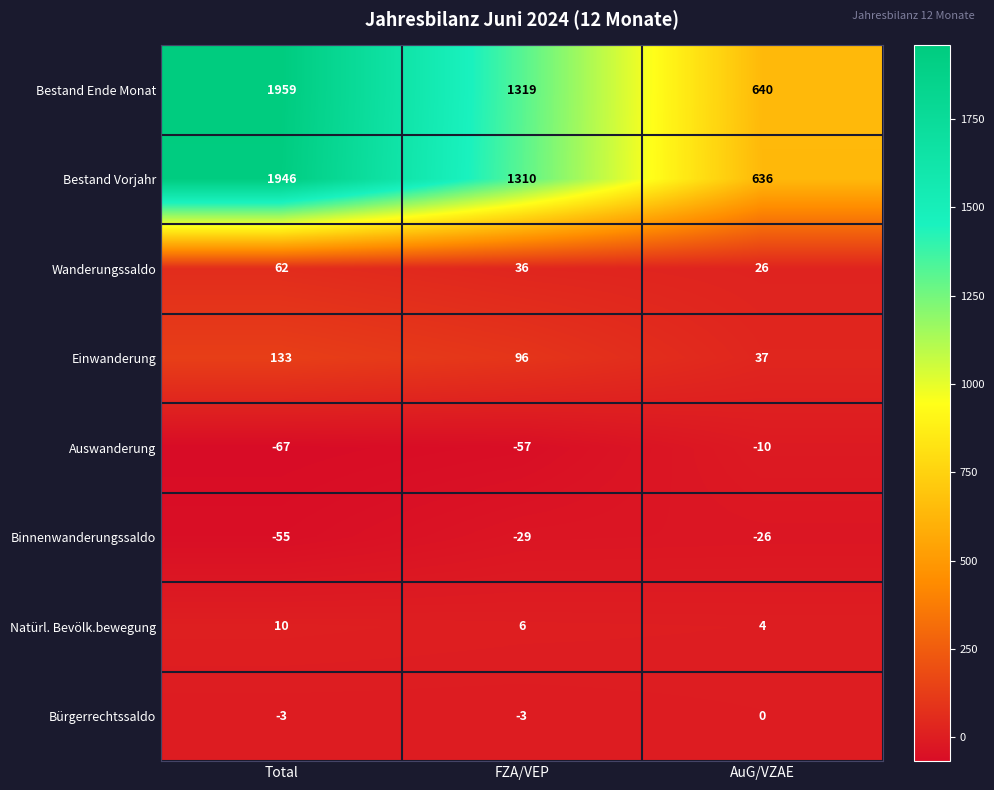

Between Total and AuG/VZAE, which series saw the biggest shift?

Bestand Ende Monat